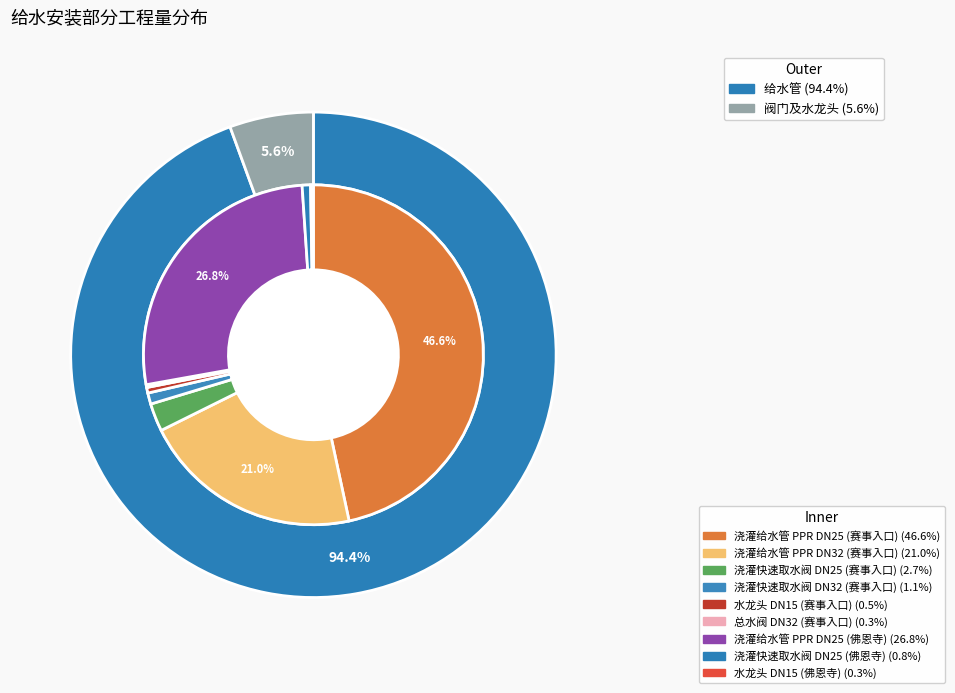

True or false: 水龙头 DN15 (赛事入口) accounts for 1% of the total.

True